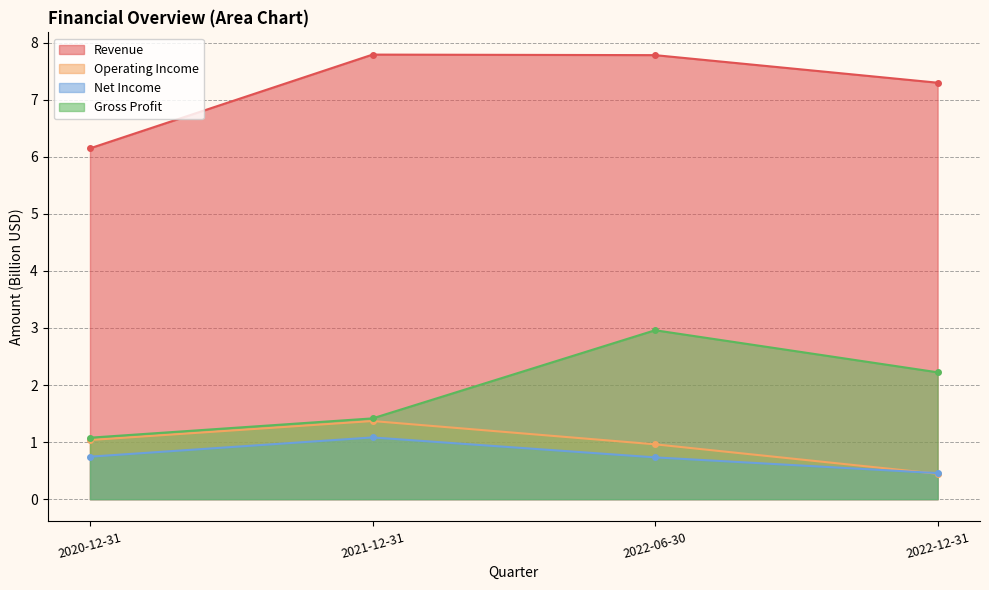

How many values in the Gross Profit series exceed 2?

2